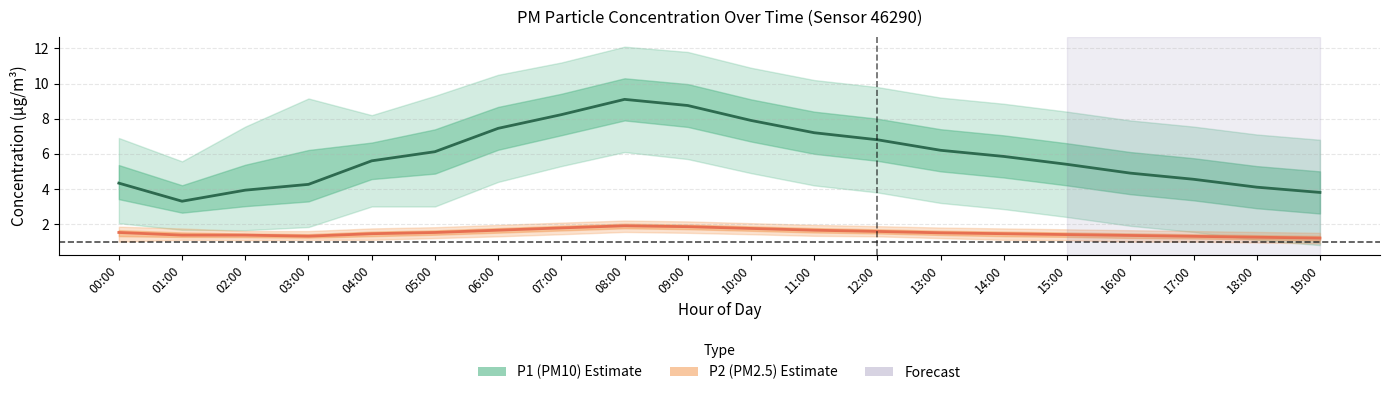

Reading left to right, list all the values displayed in this chart.

P1 (PM10) mean: 00:00=4.3	01:00=3.3	02:00=3.9	03:00=4.3	04:00=5.6	05:00=6.1	06:00=7.5	07:00=8.2	08:00=9.1	09:00=8.8	10:00=7.9	11:00=7.2	12:00=6.8	13:00=6.2	14:00=5.8	15:00=5.4	16:00=4.9	17:00=4.5	18:00=4.1	19:00=3.8
P2 (PM2.5) mean: 00:00=1.5	01:00=1.4	02:00=1.4	03:00=1.3	04:00=1.4	05:00=1.5	06:00=1.6	07:00=1.8	08:00=1.9	09:00=1.9	10:00=1.8	11:00=1.6	12:00=1.6	13:00=1.5	14:00=1.4	15:00=1.4	16:00=1.4	17:00=1.3	18:00=1.2	19:00=1.2